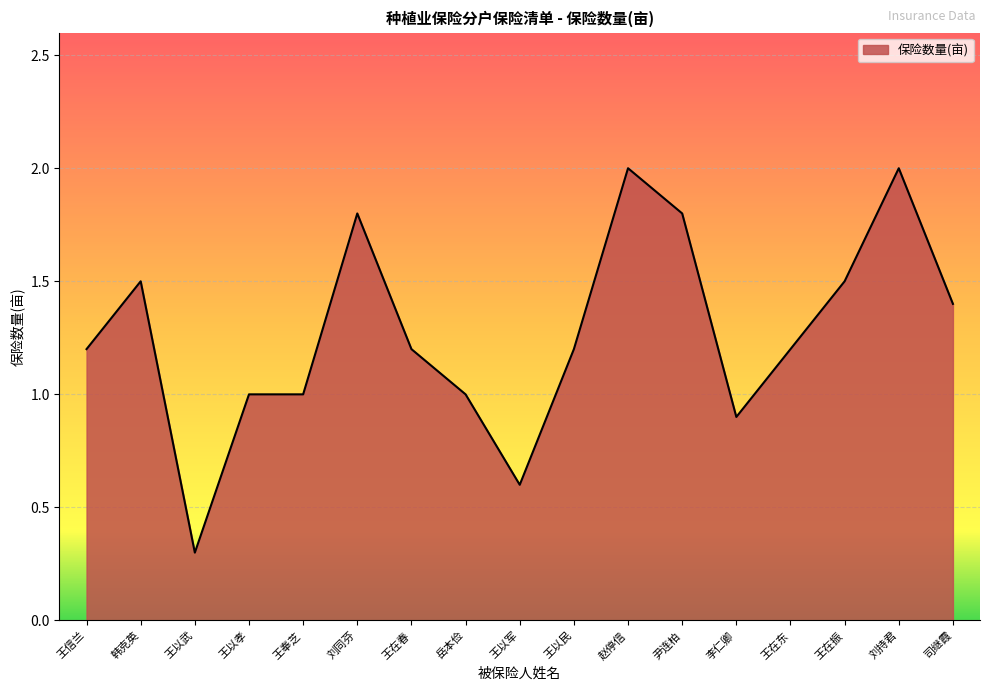

Does the chart have visible grid lines?

Yes